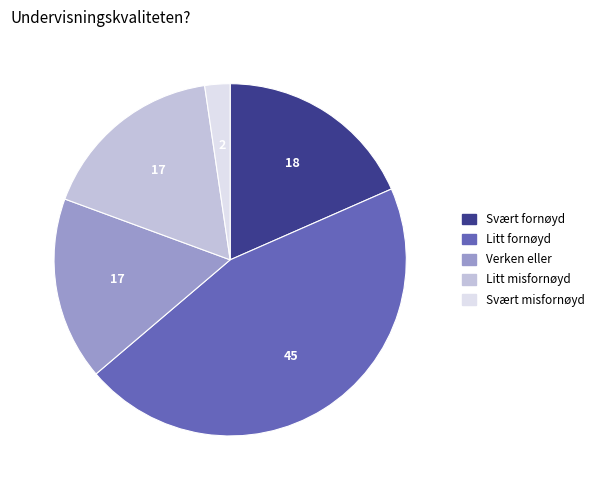

Does Svært fornøyd account for over 50% of the chart?

No